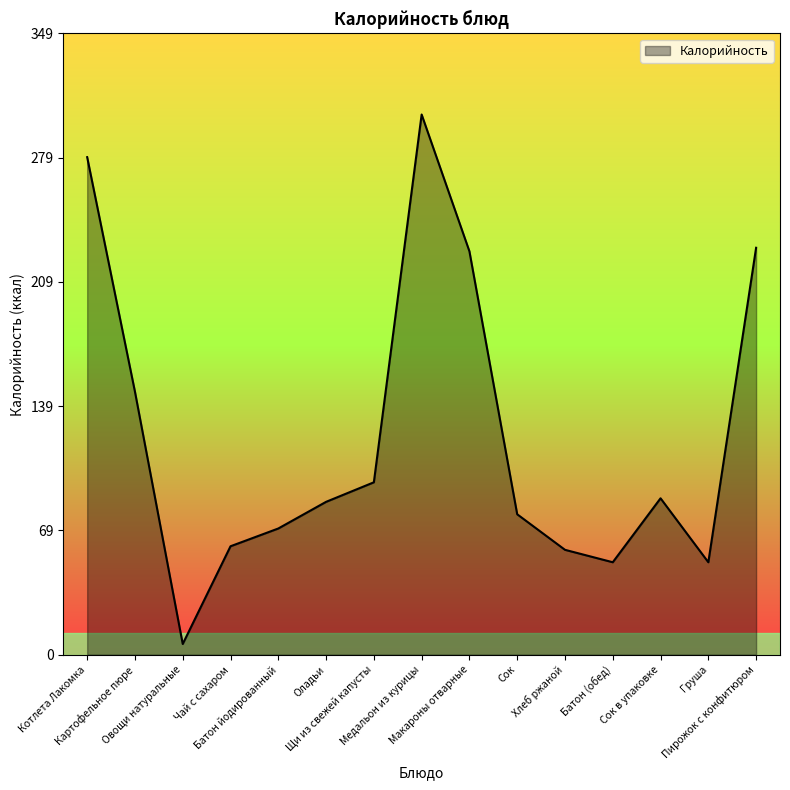

What is the difference between the maximum and minimum values?

298